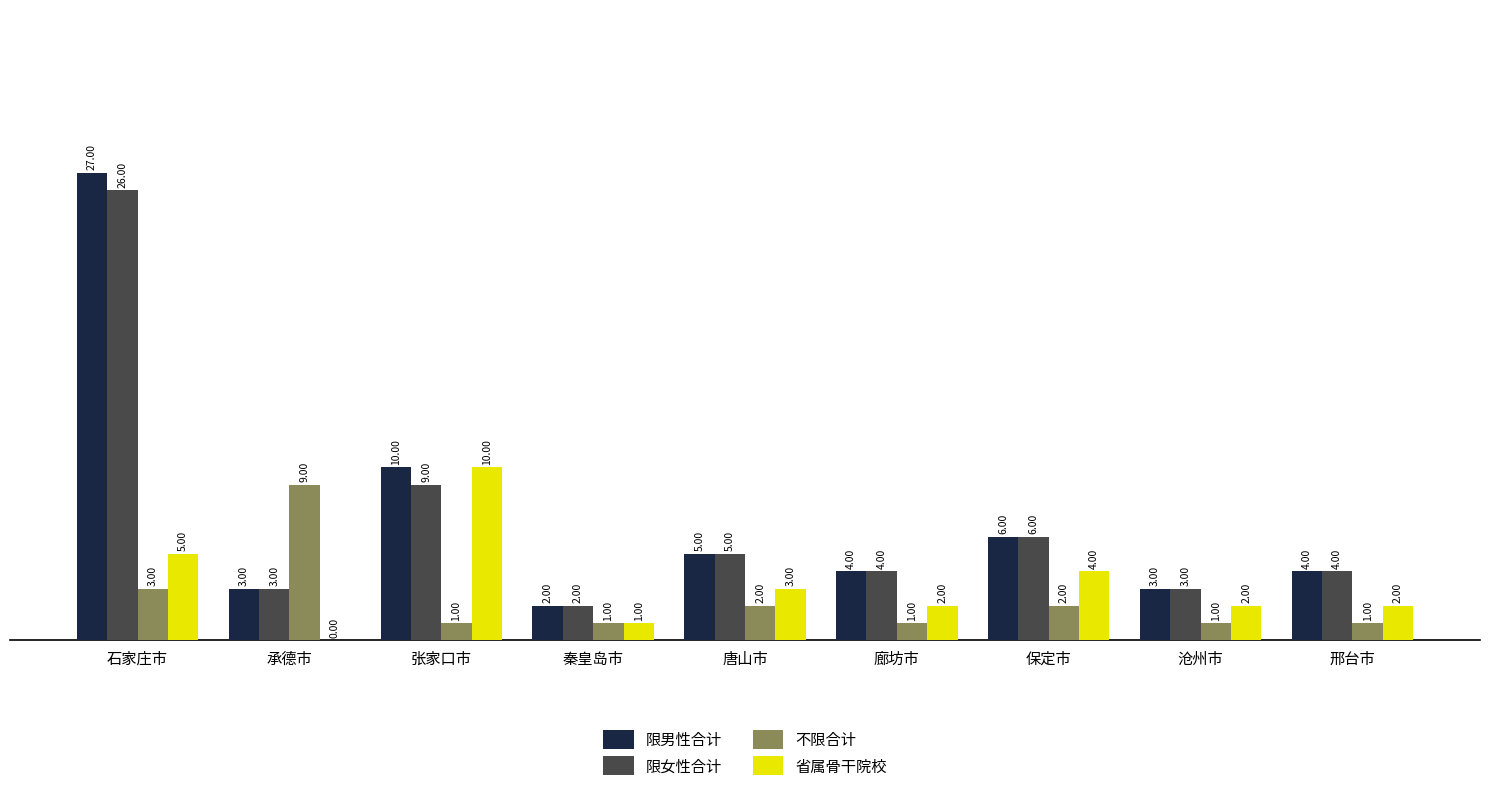

What value does the 限女性合计 series have at 承德市, to the nearest 5?

5